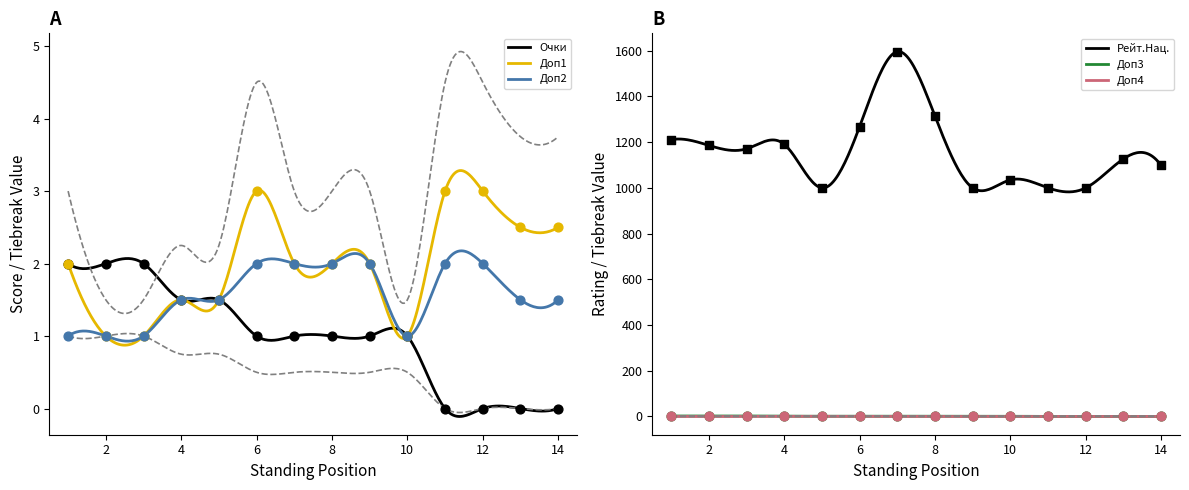

Which series has the largest total across all categories?

Рейт.Нац.